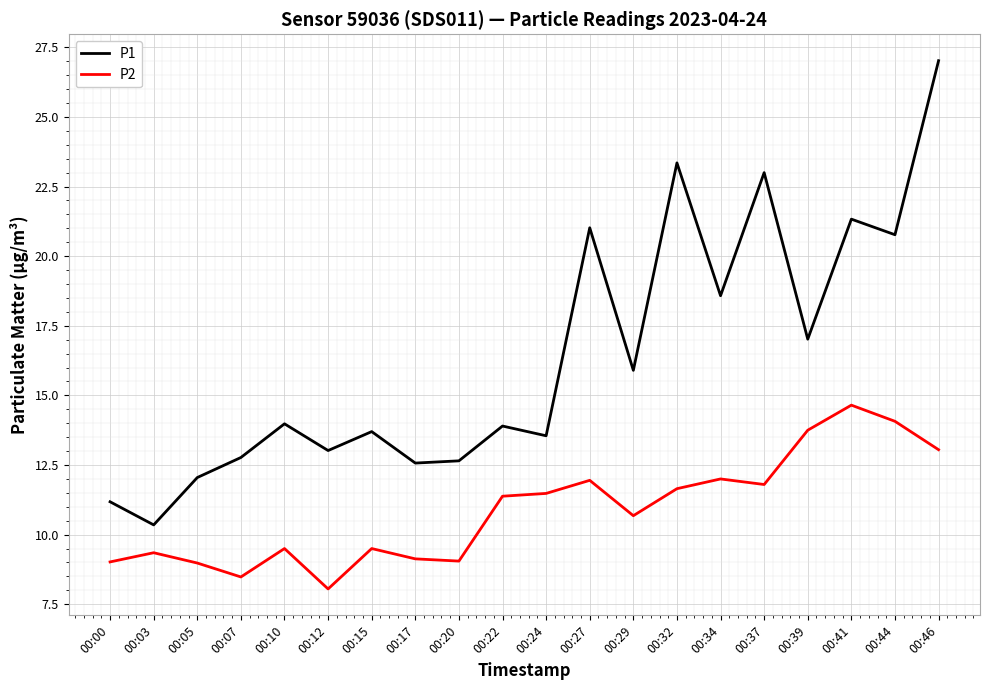

At which category does the chart reach its peak across all series?

00:46